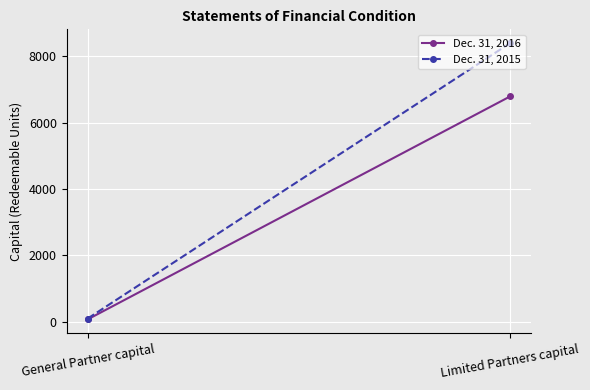

Is this an area chart (filled region under the line)?

No